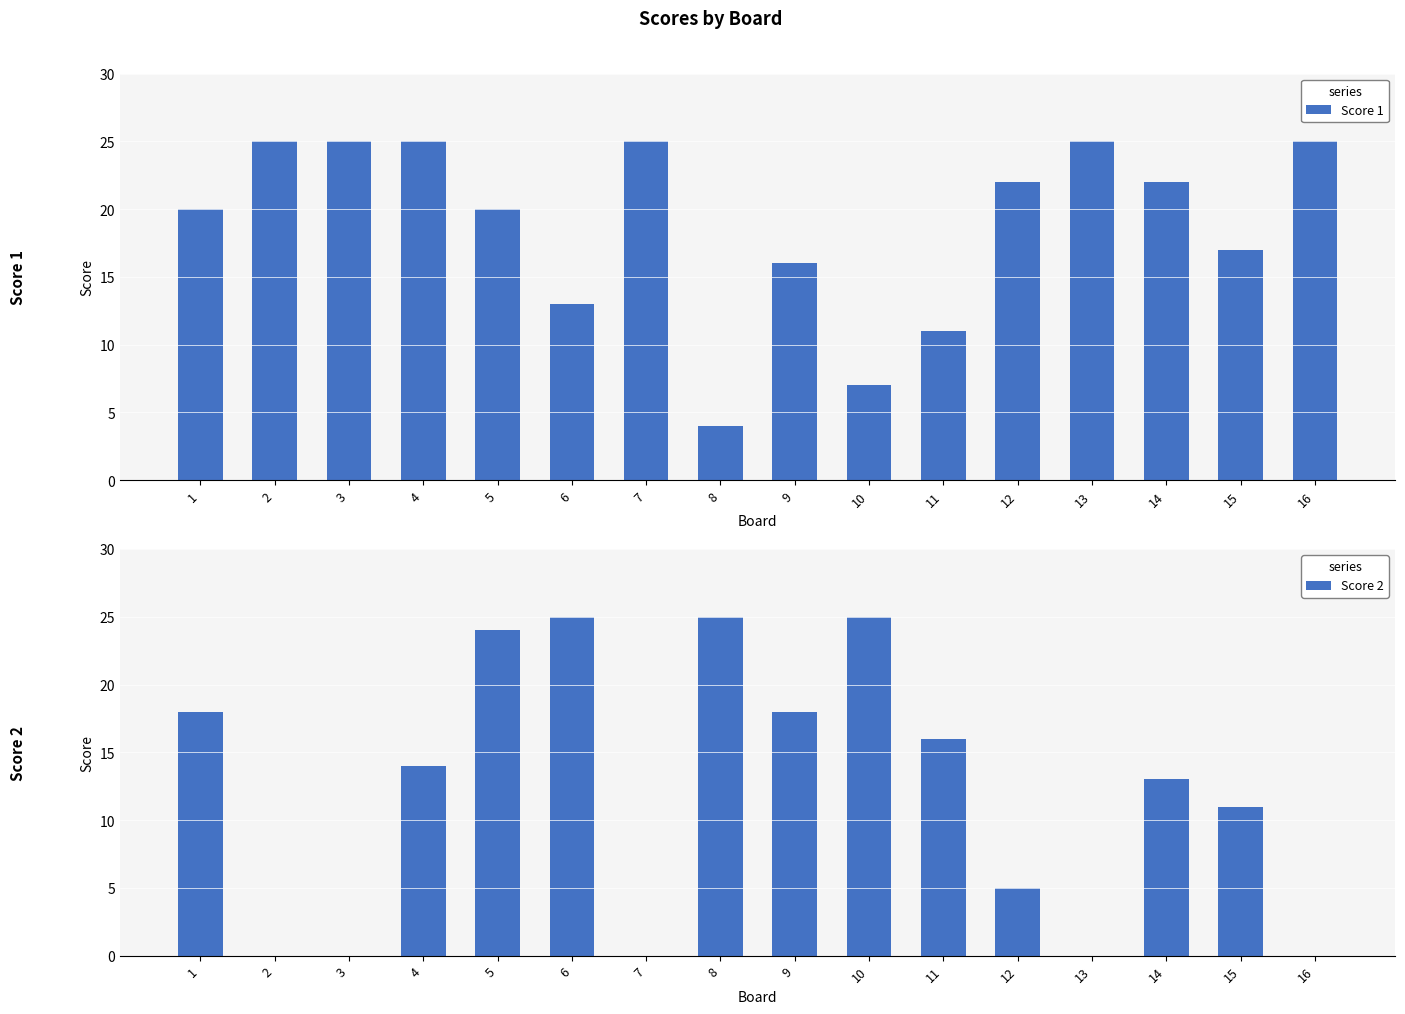

Where is Score 1 nearest to the value 14?

6